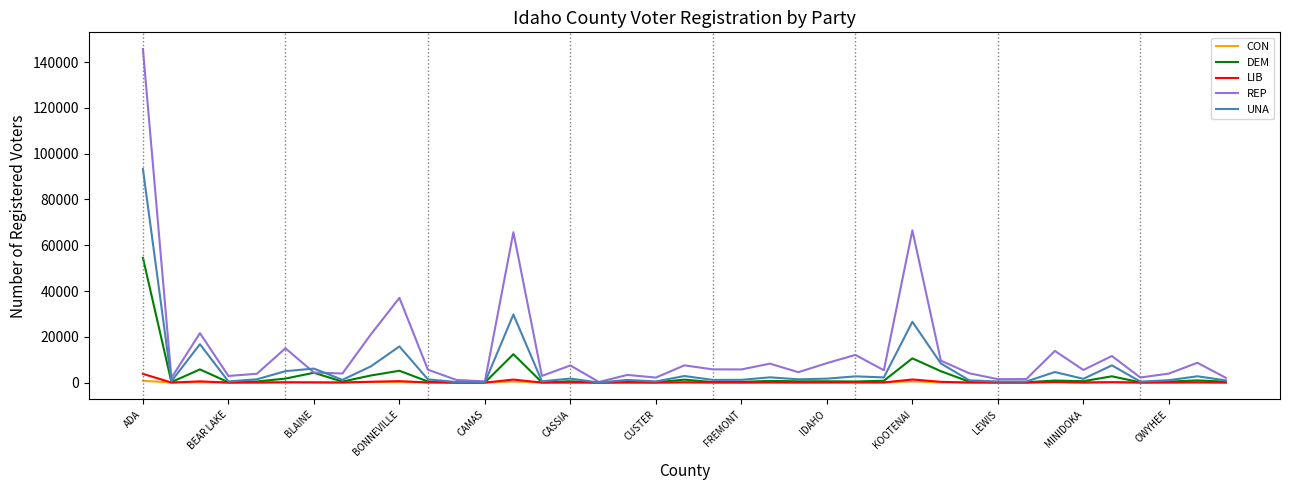

What is the greatest value displayed?

145707